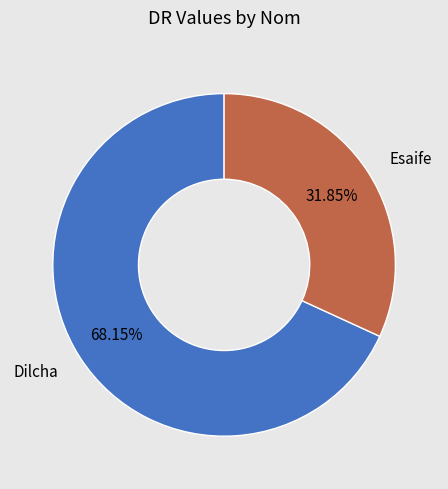

Is there any slice that represents more than half of the pie?

Yes